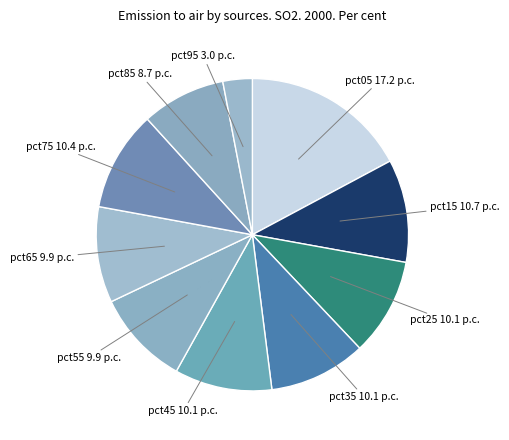

What is the smallest slice in the pie chart?

pct95